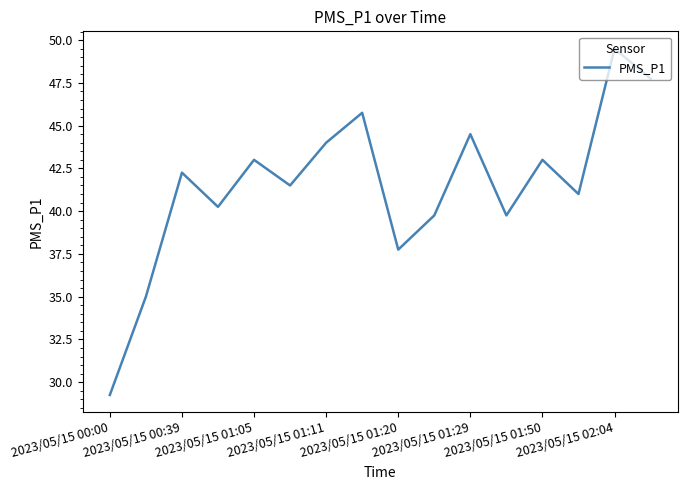

How many series are shown in this chart?

1